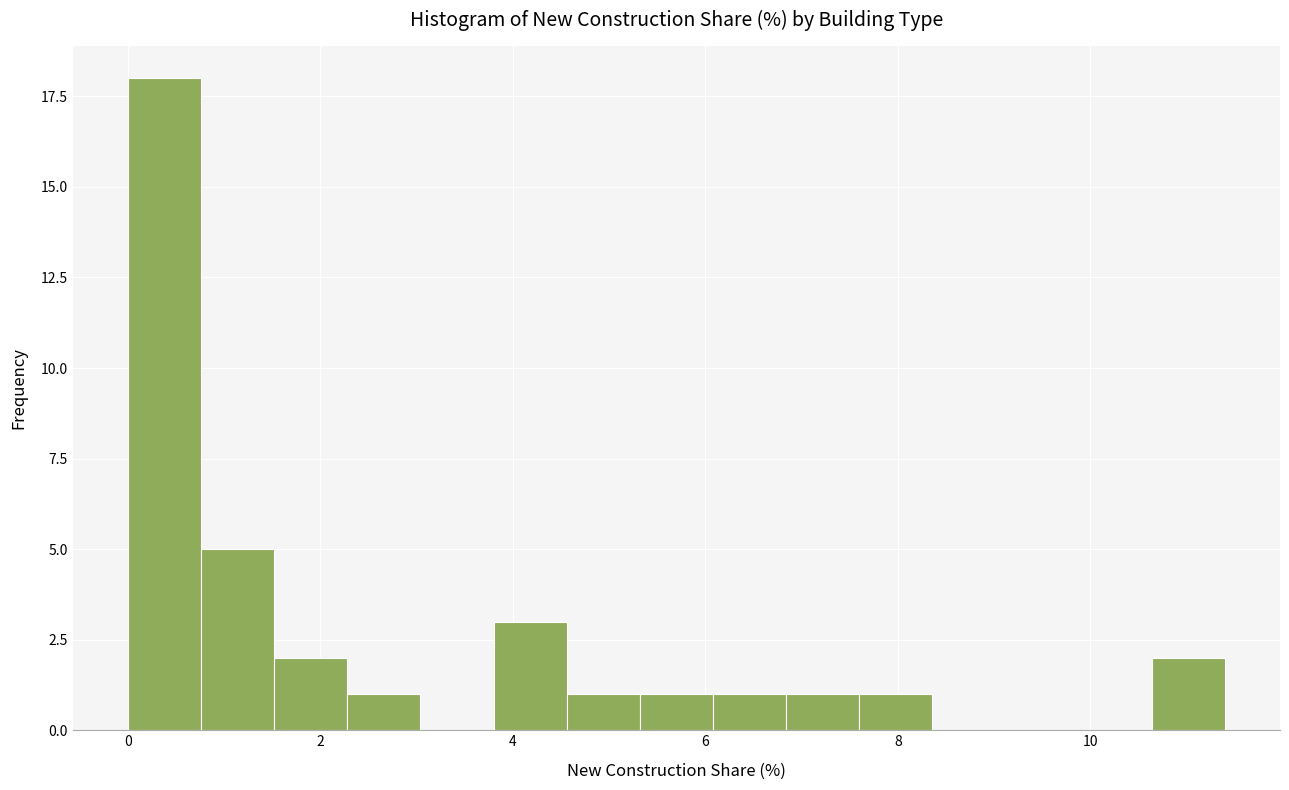

Read against the x-axis, roughly where is the centre of the tallest bar?

0.4